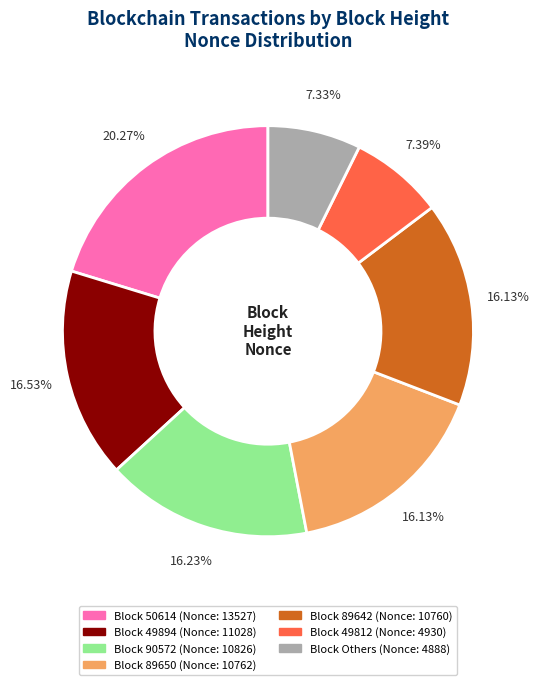

Is there a majority slice in this chart?

No